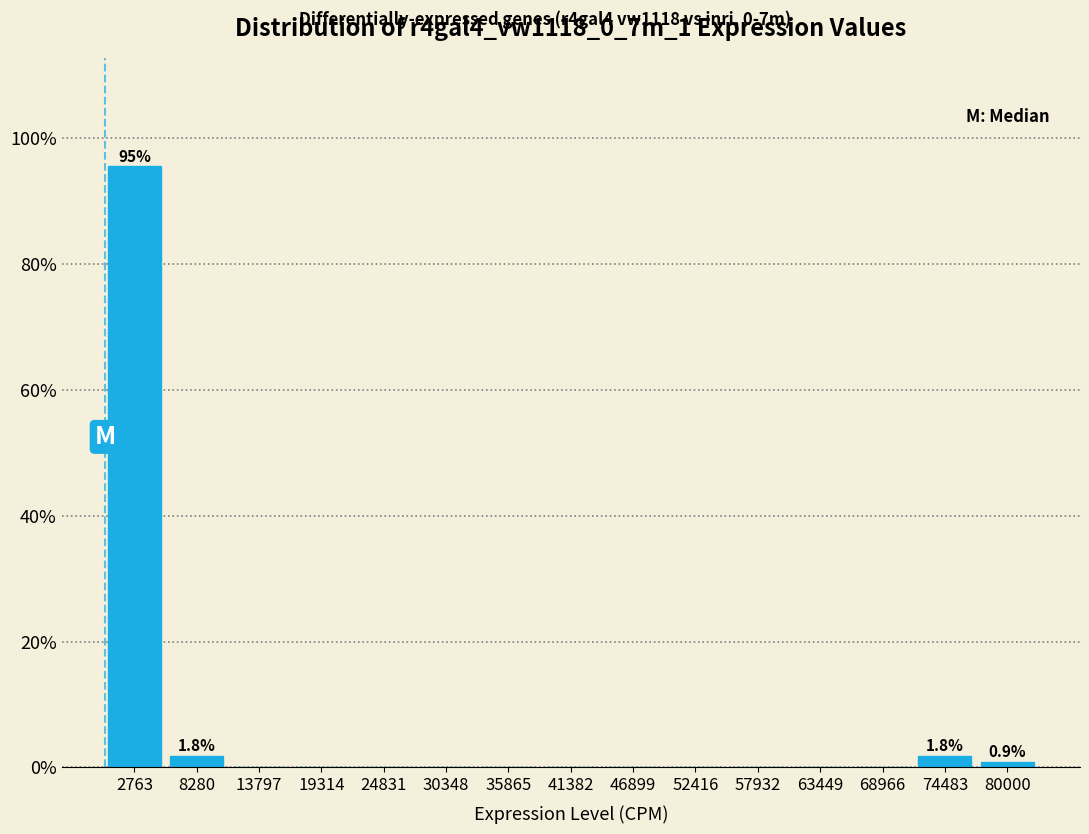

Over which range of the x-axis is the bar tallest?

0 to 6000